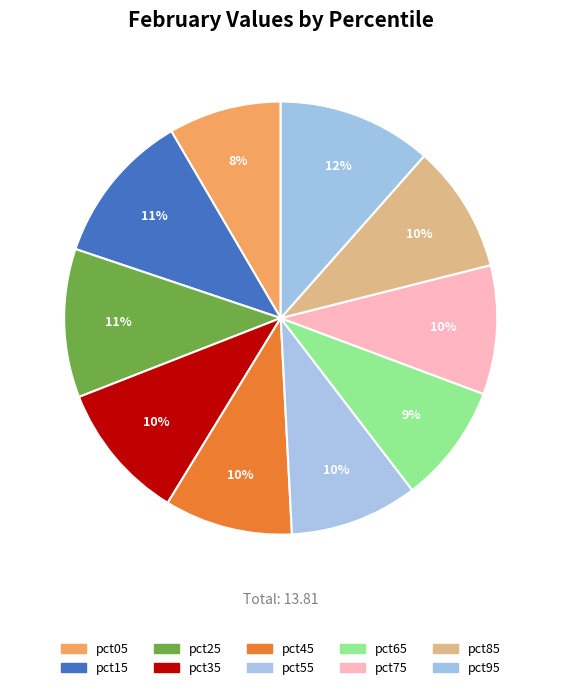

Which category has the biggest portion of the pie?

pct95